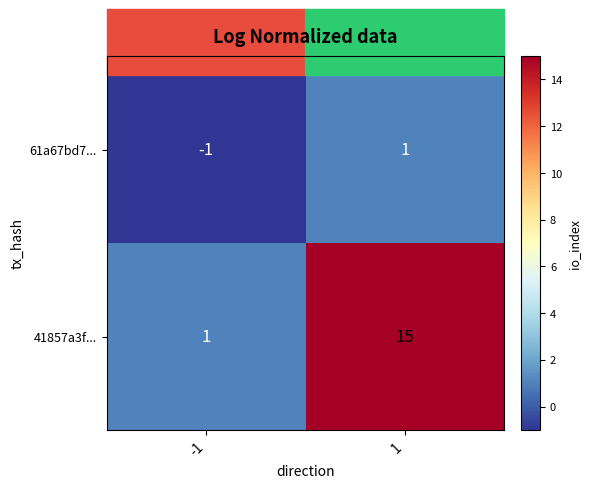

What is the highest value of the 41857a3f... series?

15